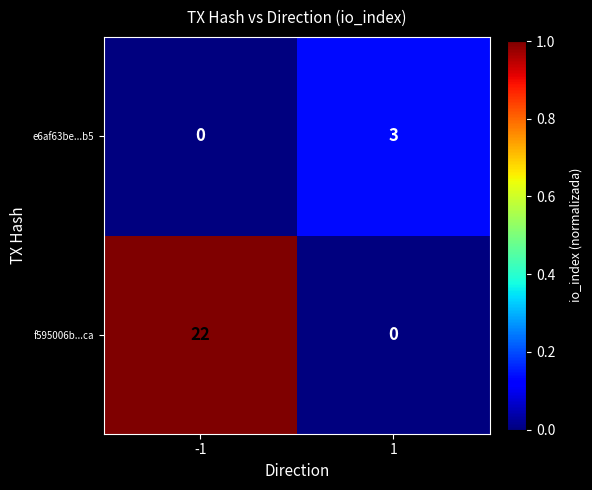

What value does the f595006b...ca series have at -1?

22